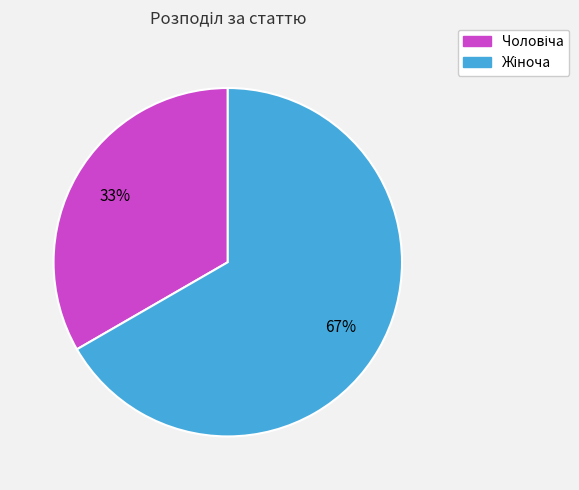

To the nearest percent, what is the average slice percentage?

50%